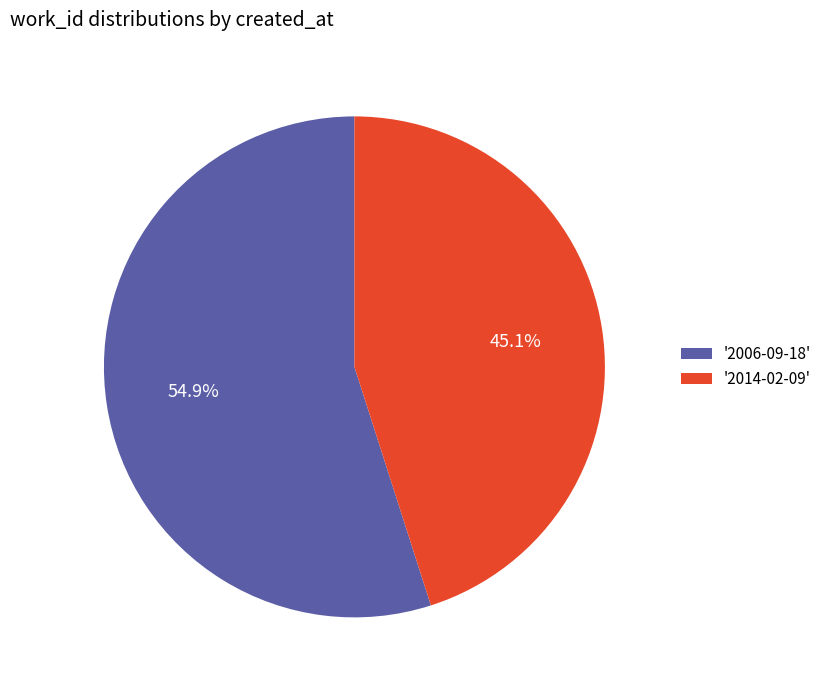

How many slices are in this pie chart?

2